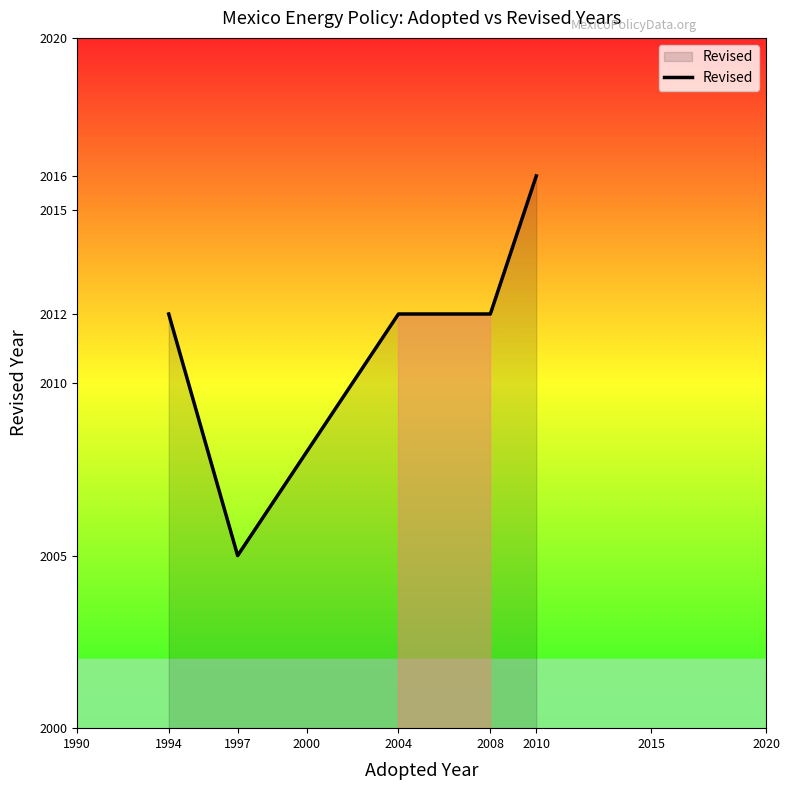

True or false: the data has more than 1 interior local peaks.

False